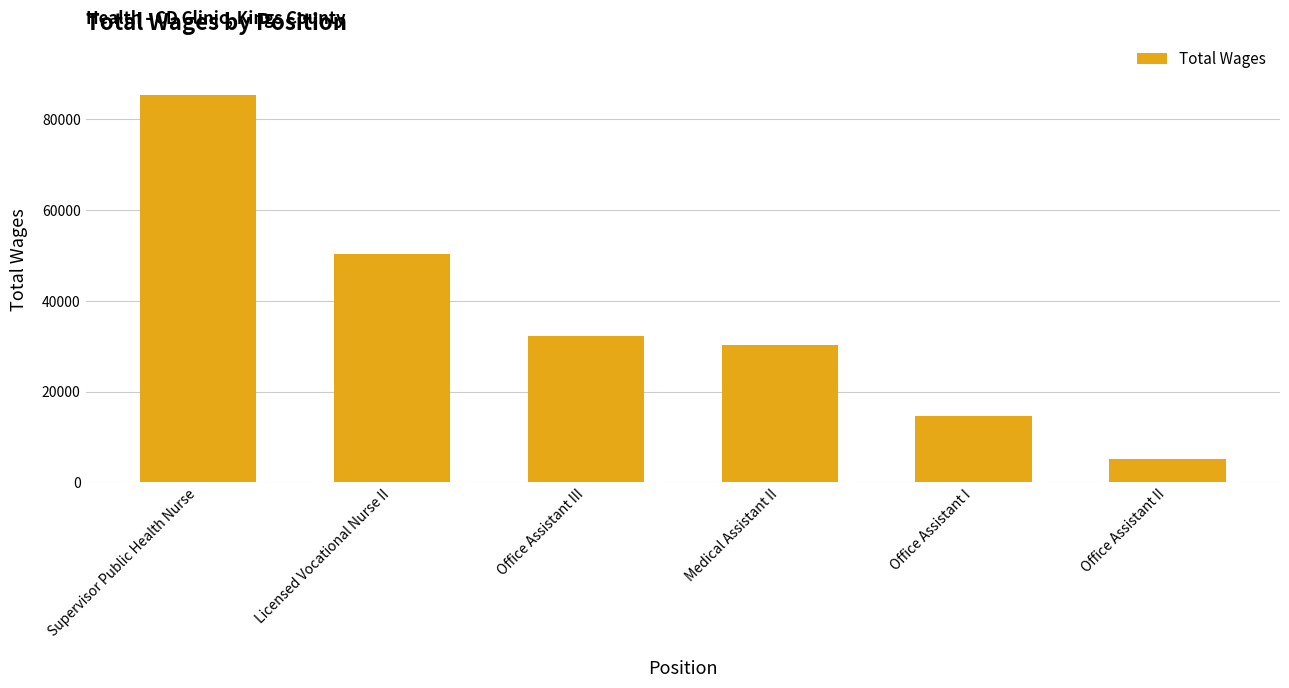

What is the sum of the values at Supervisor Public Health Nurse and Office Assistant I?

99946